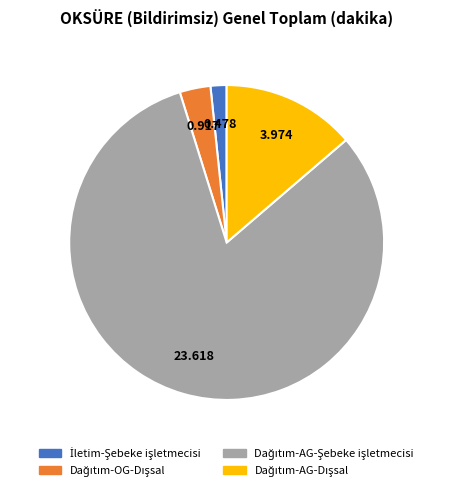

How many slices are in this pie chart?

4